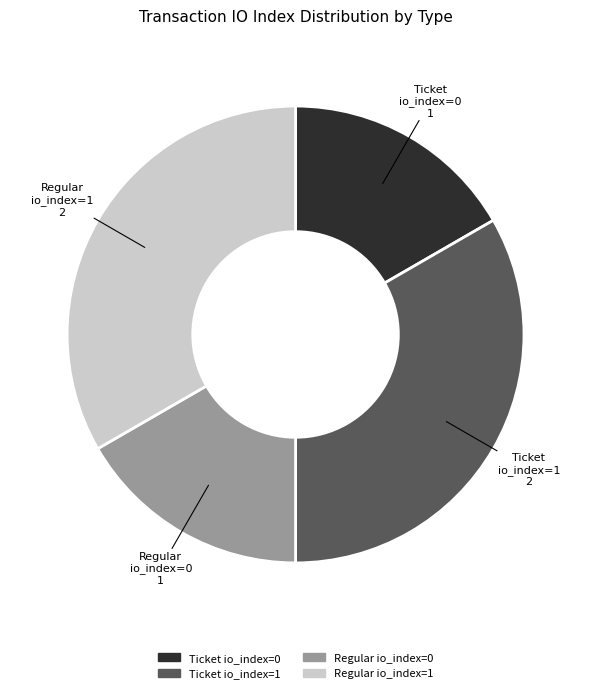

Does any single category account for the majority?

No